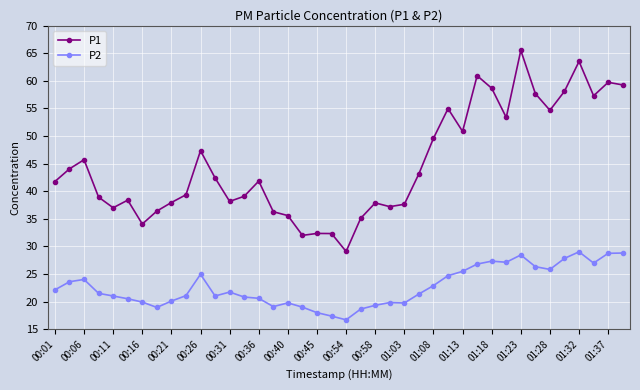

What is the minimum value for P1?

29.1